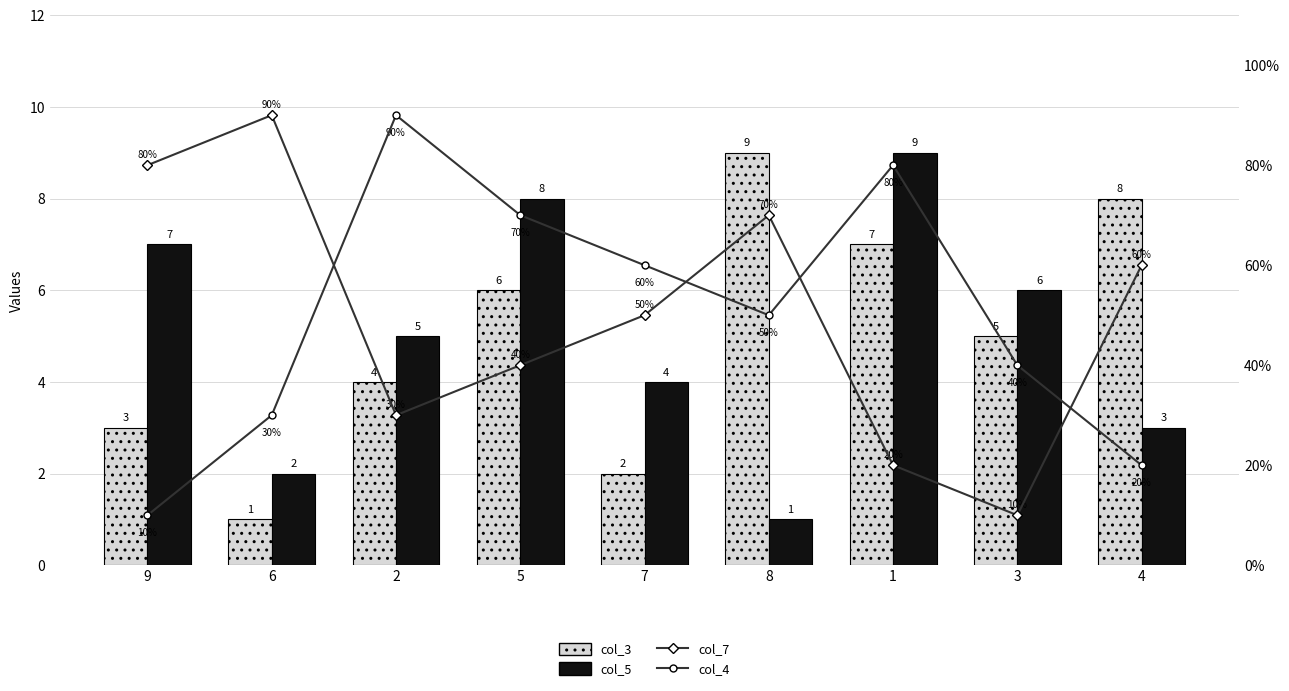

Is it true that col_7 equals 70 at 8?

True